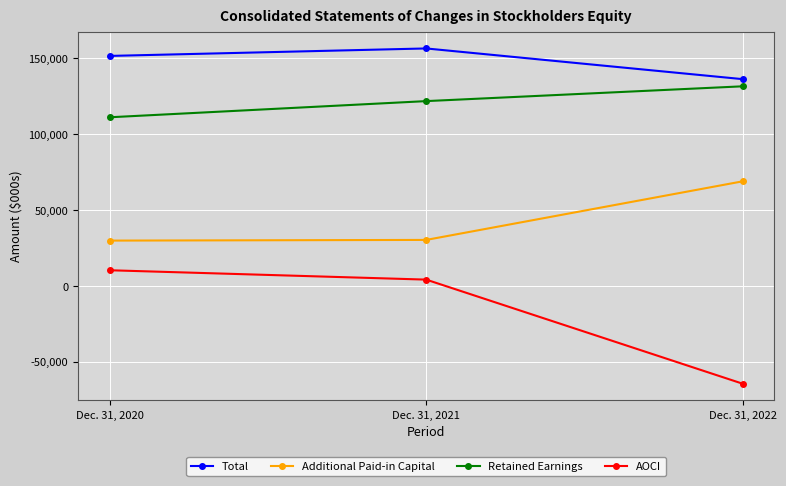

What value does the Retained Earnings series have at Dec. 31, 2021, to the nearest 50?

121900